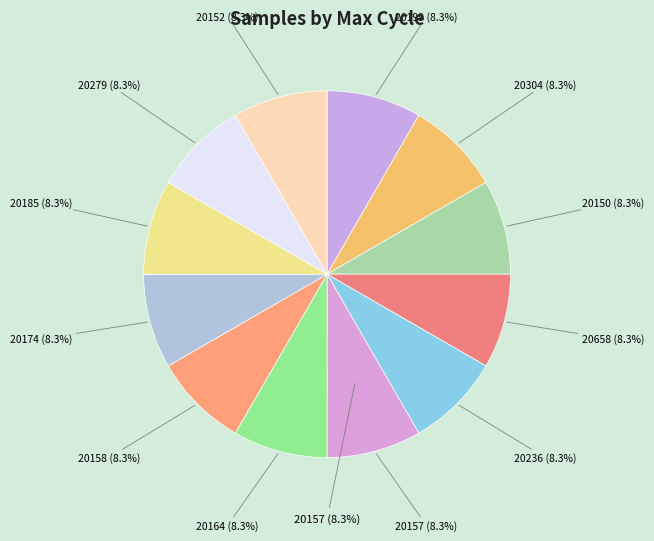

How many segments does this pie chart have?

12